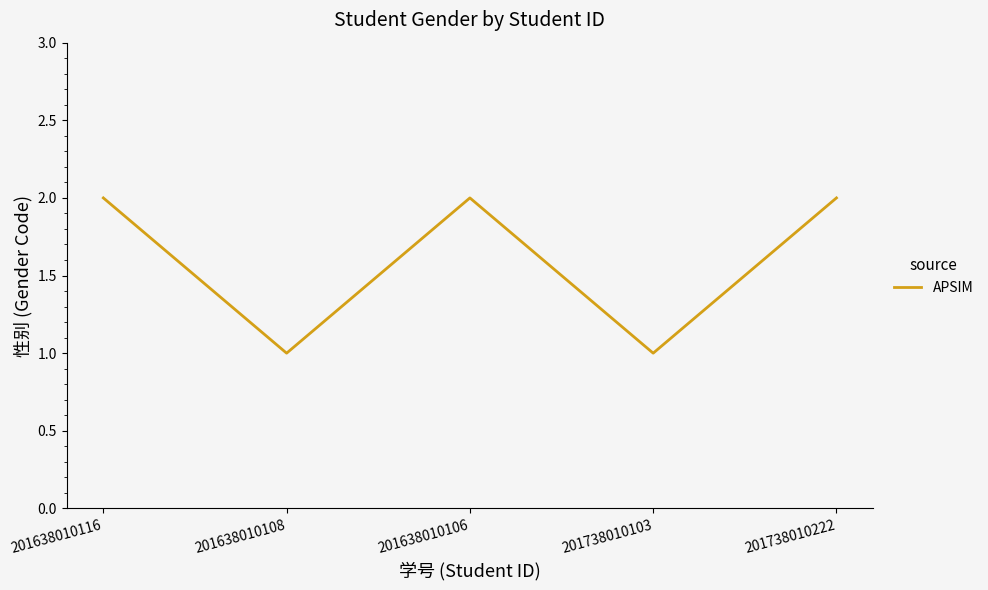

What is the smallest value displayed?

1